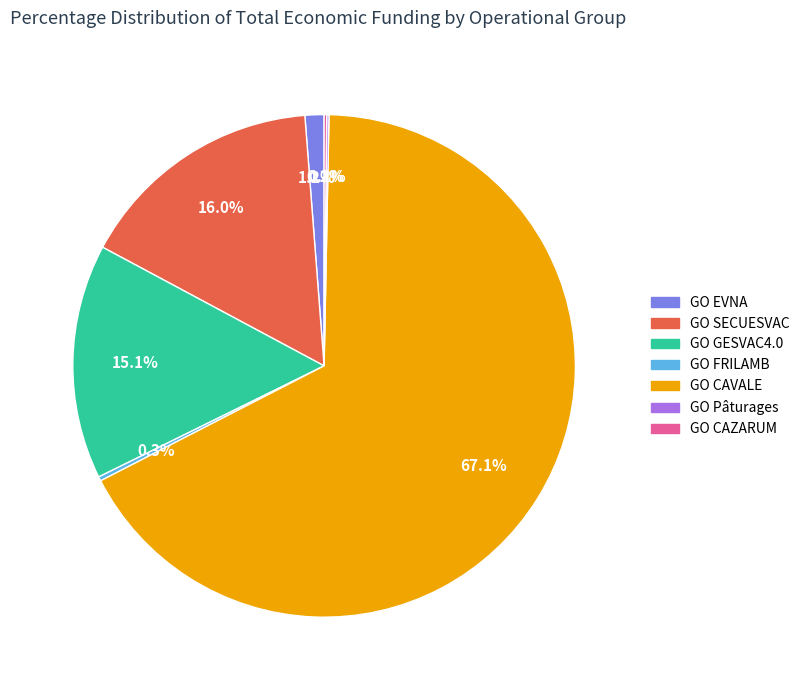

What percentage is NOT represented by GO EVNA?

98.8%